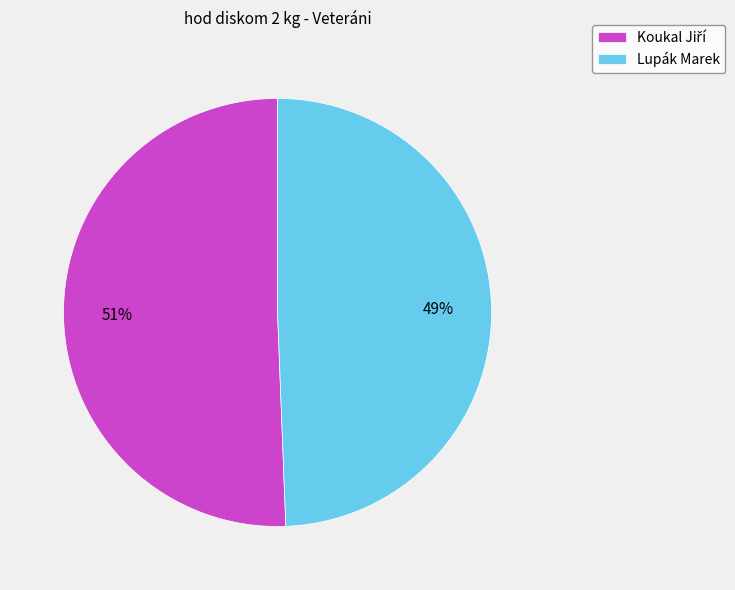

Which slice is the smallest?

Lupák Marek